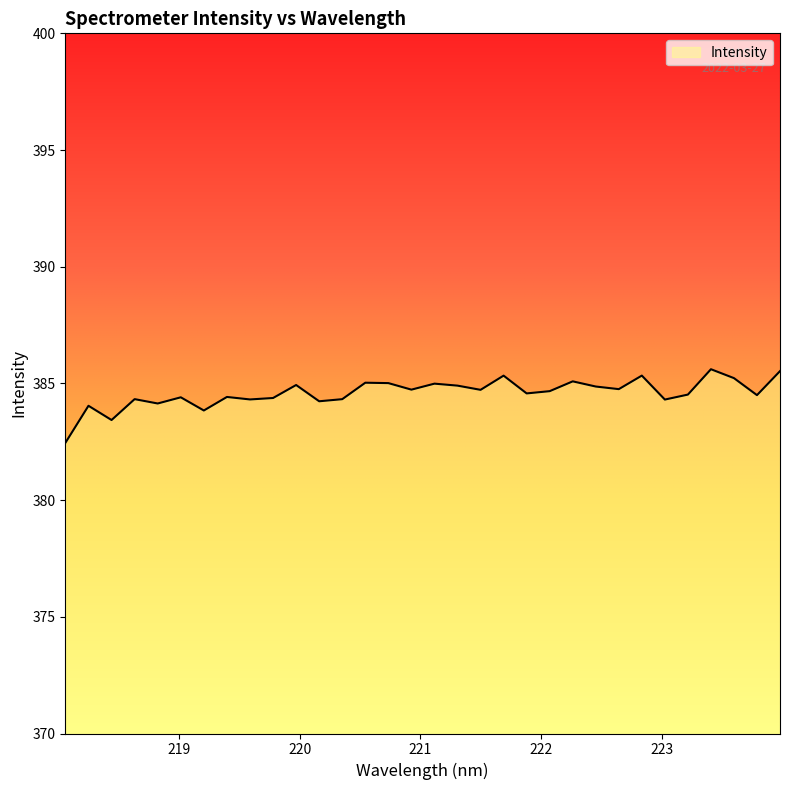

What is the maximum value shown in the chart?

385.6